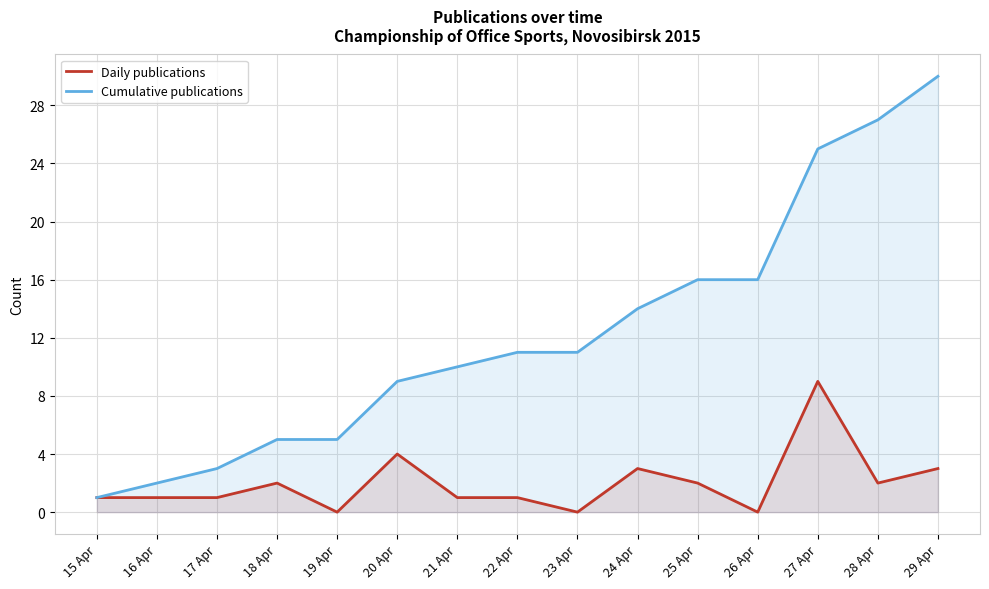

Does the chart have visible grid lines?

Yes